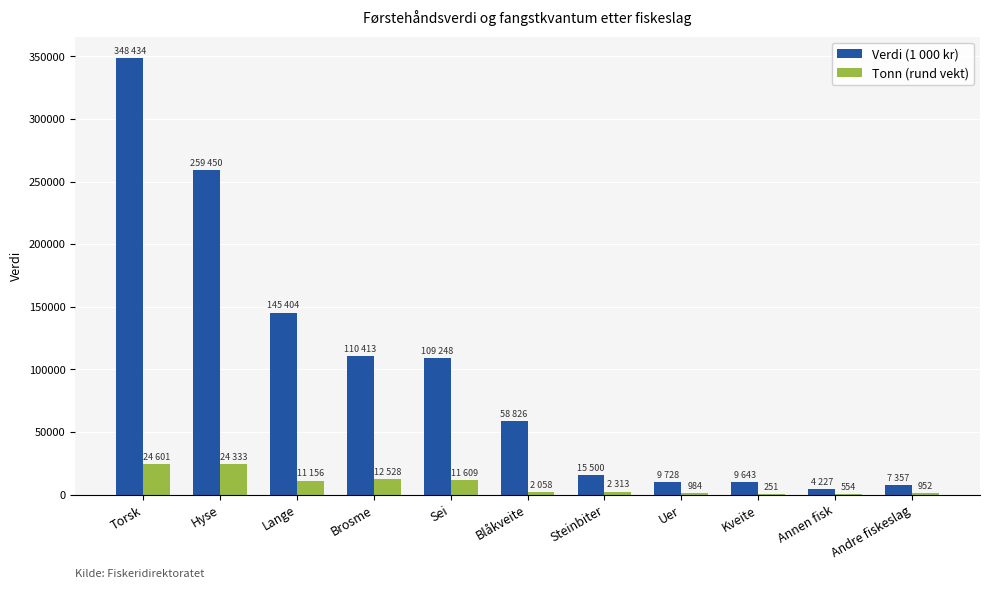

Is it true that Verdi (1 000 kr) equals 9643 at Kveite?

True